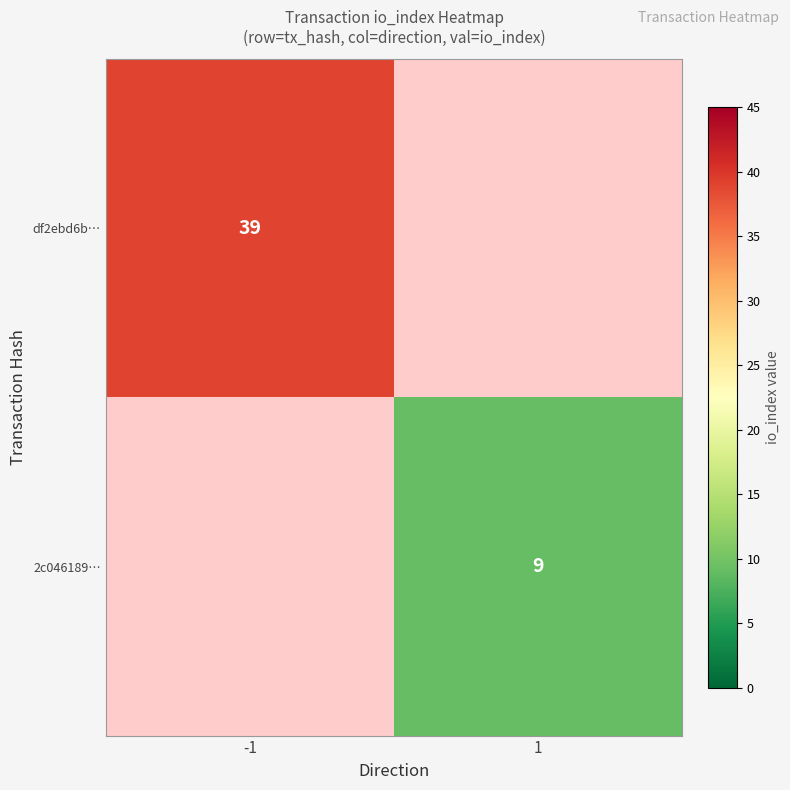

True or false: df2ebd6b… has a value of 39 at -1.

True